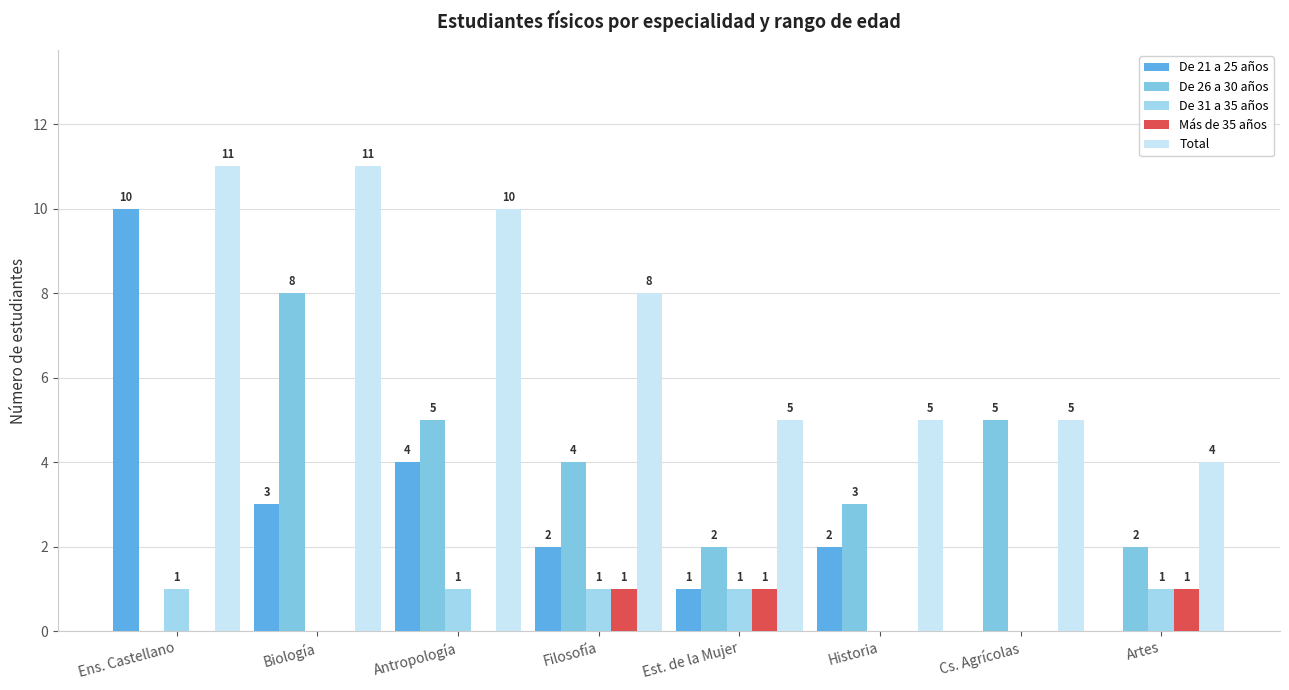

Count the number of data series in this chart.

5